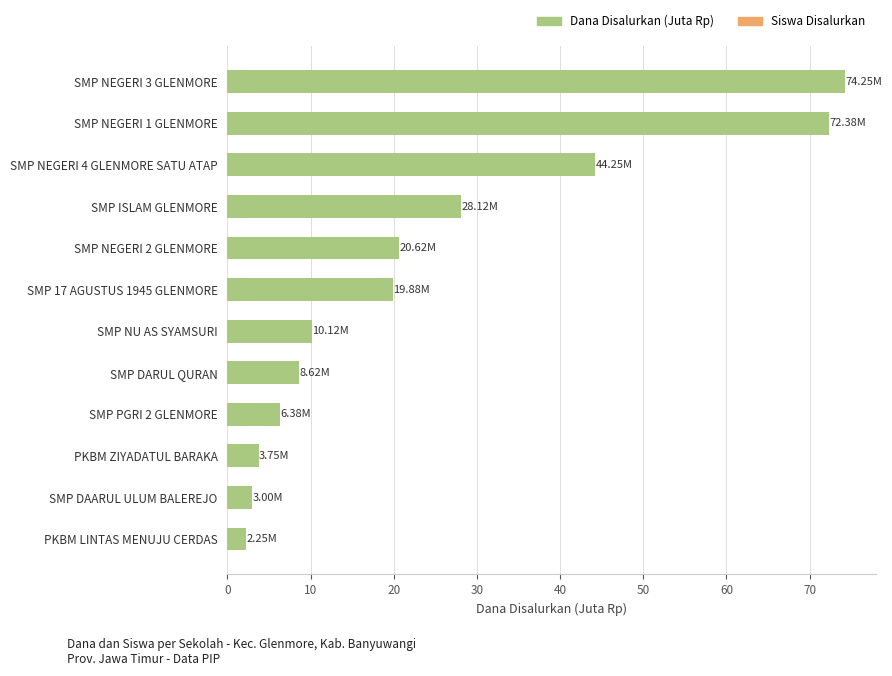

What is the label of the 3rd bar from the bottom?

PKBM ZIYADATUL BARAKA